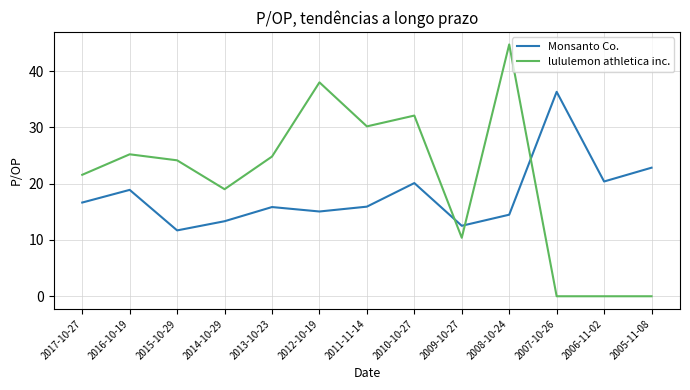

Between 2014-10-29 and 2008-10-24, which series saw the biggest shift?

lululemon athletica inc.